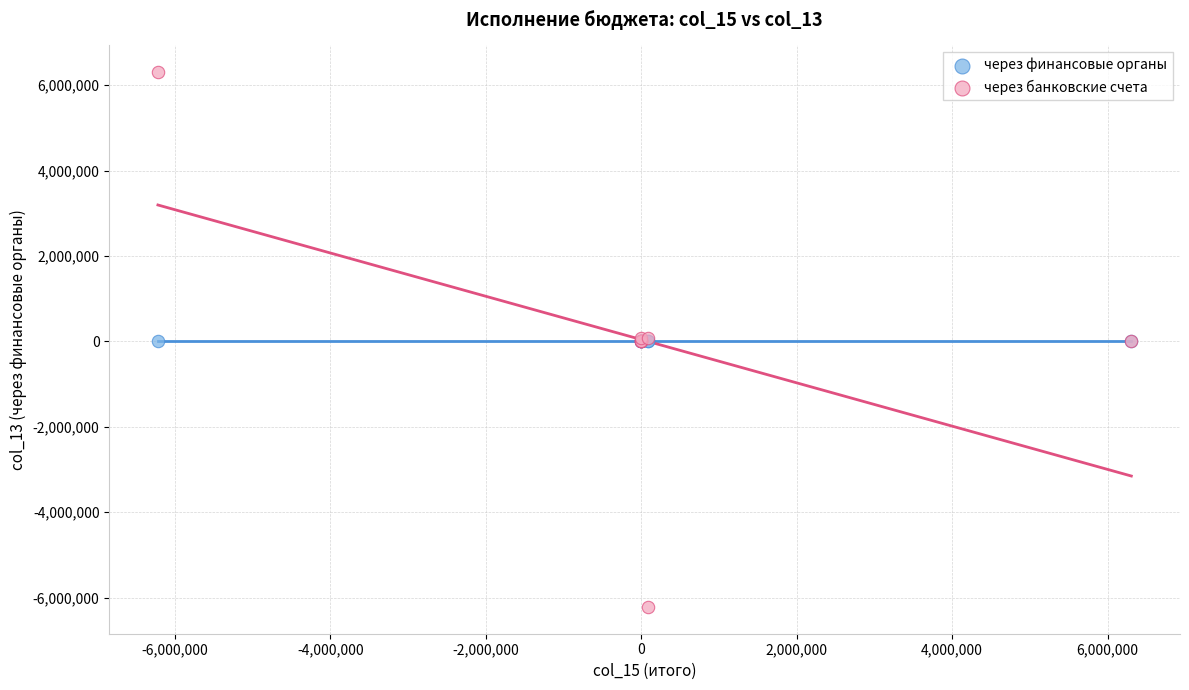

Which series reaches the minimum Y coordinate?

через банковские счета